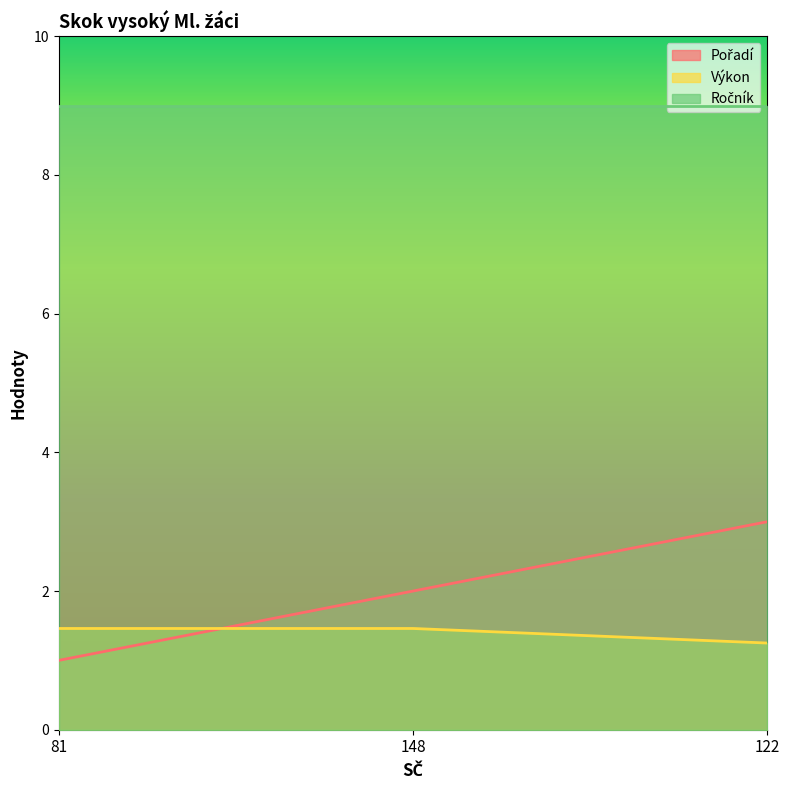

How many lines are shown in the chart?

3